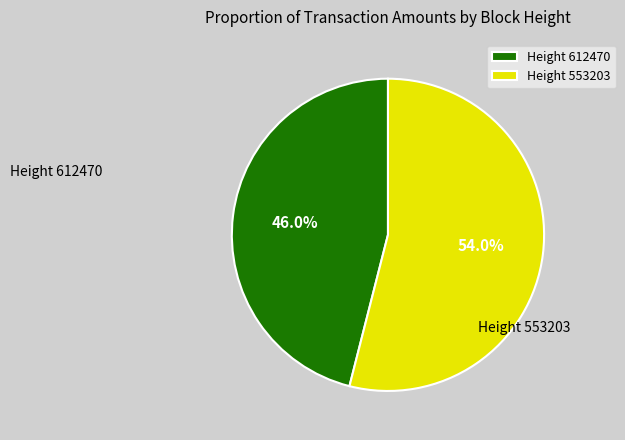

Do Height 612470 and Height 553203 together represent more than half of the pie?

Yes